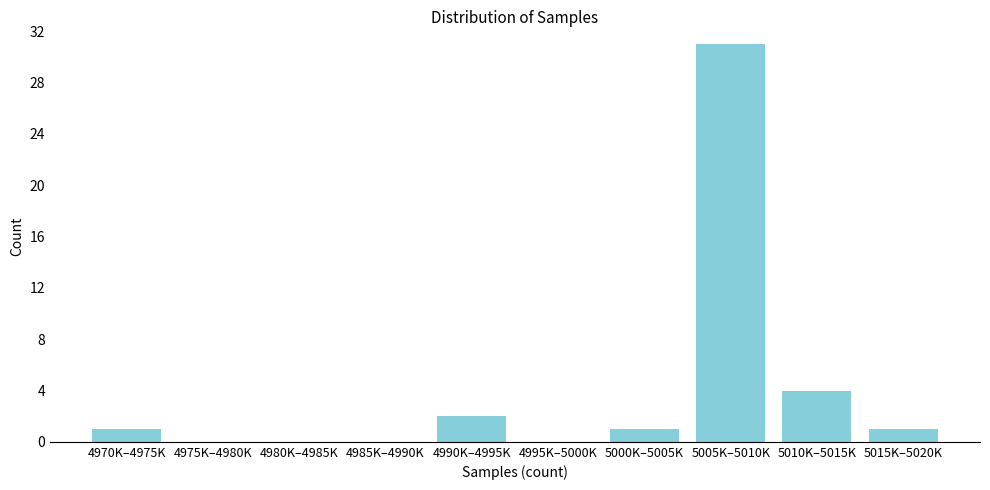

Reading left to right, transcribe all the data shown in this chart.

4970K–4975K=1	4975K–4980K=0	4980K–4985K=0	4985K–4990K=0	4990K–4995K=2	4995K–5000K=0	5000K–5005K=1	5005K–5010K=31	5010K–5015K=4	5015K–5020K=1